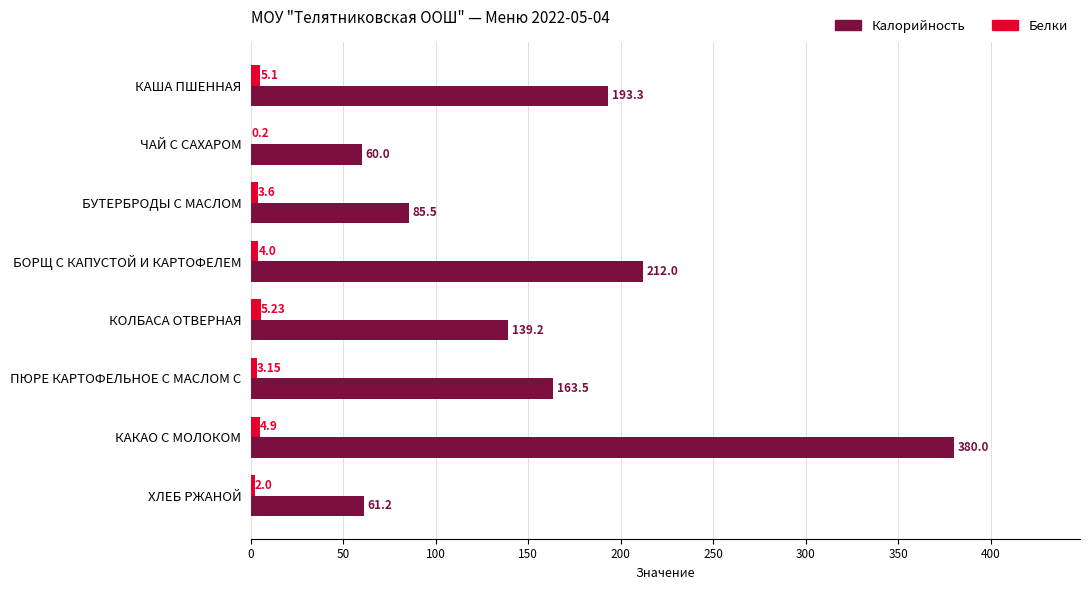

Between БУТЕРБРОДЫ С МАСЛОМ and КОЛБАСА ОТВЕРНАЯ, which series saw the biggest shift?

Калорийность